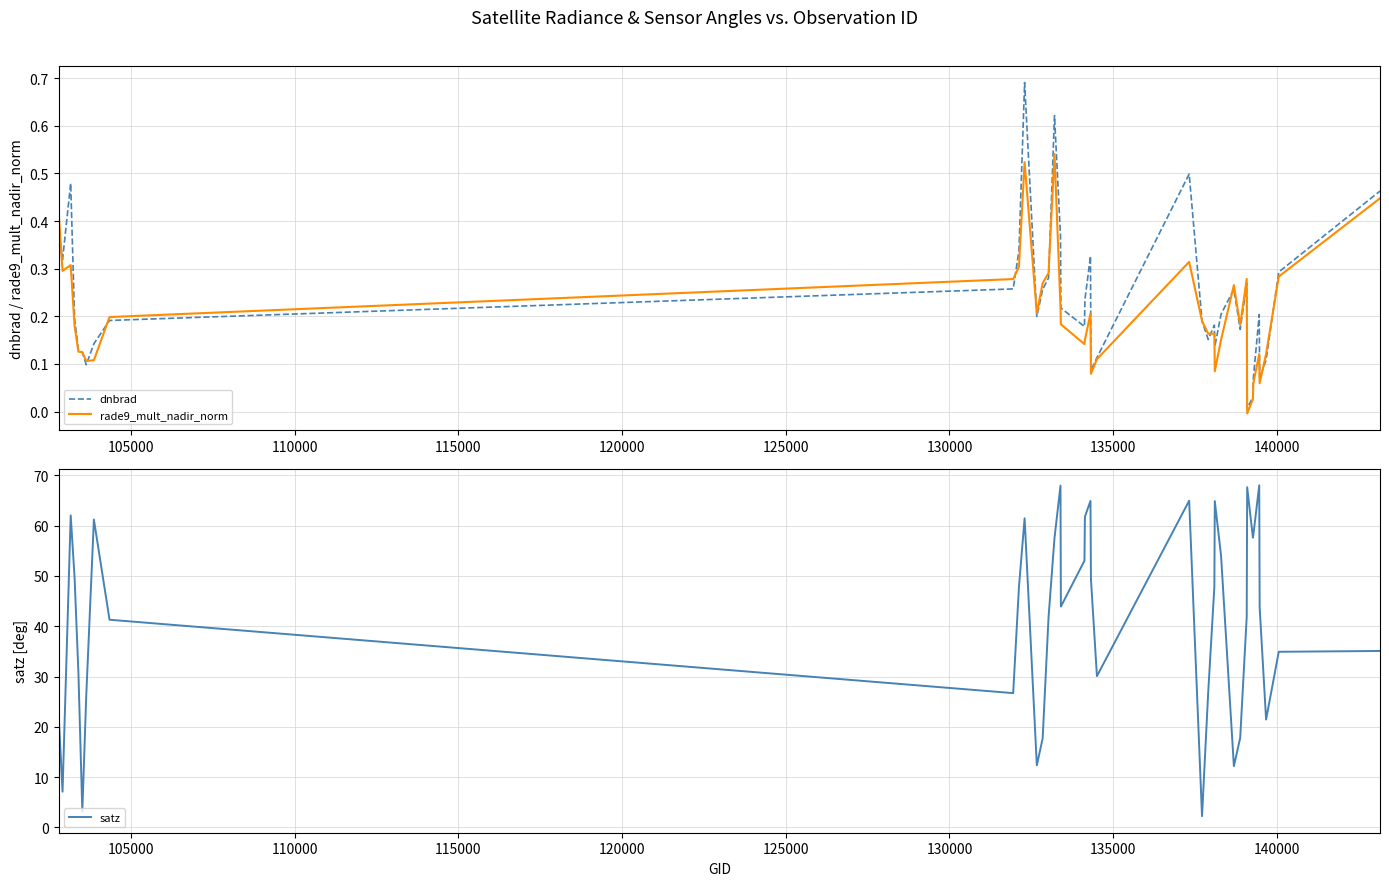

What is the lowest value of the satz series?

2.2